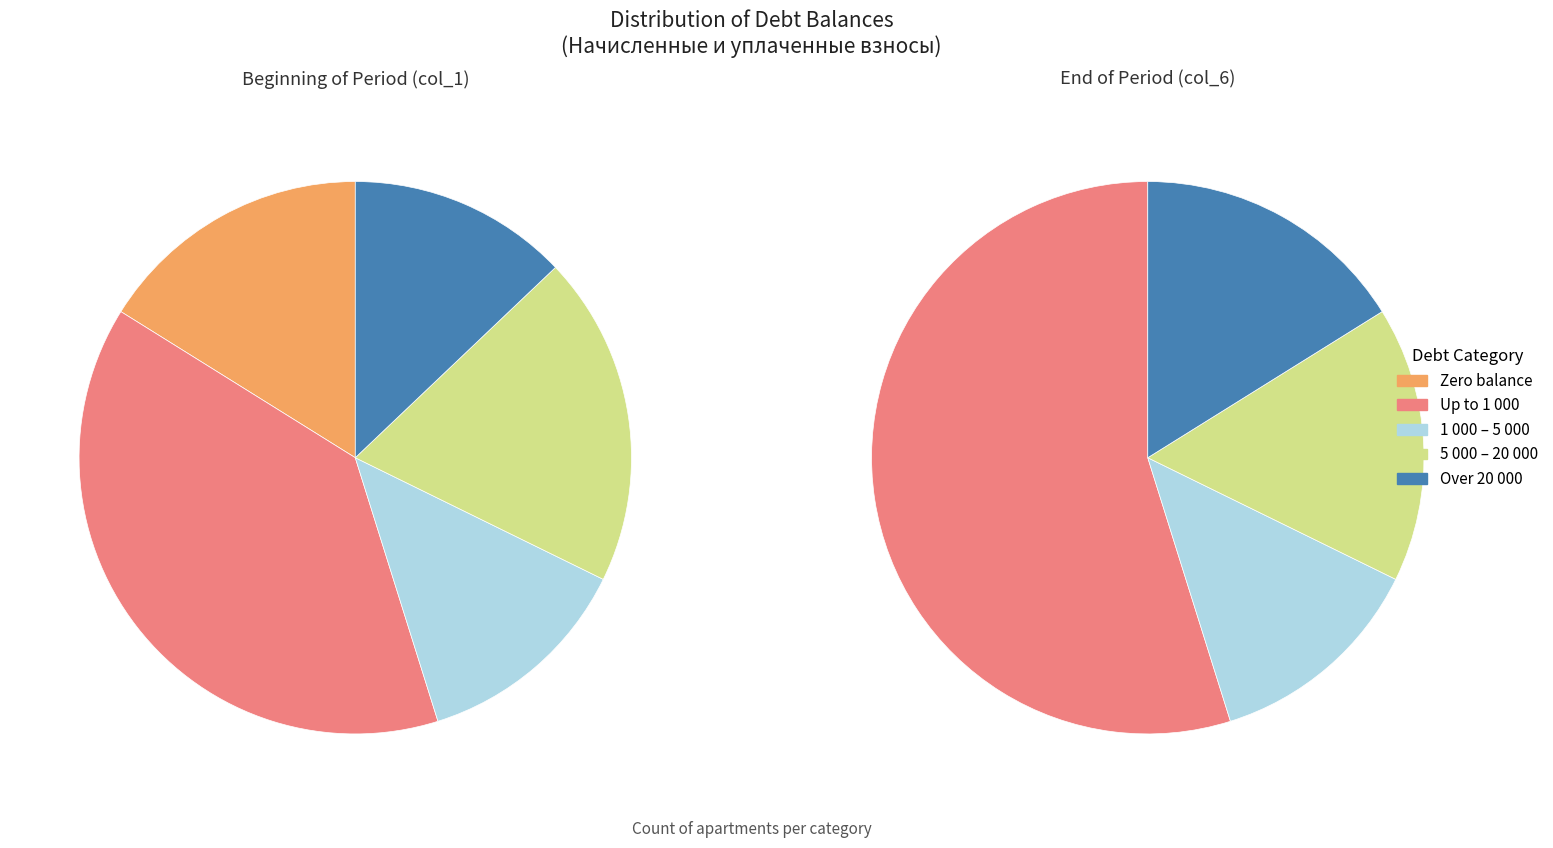

Is it true that 118 is 9% of the pie?

True